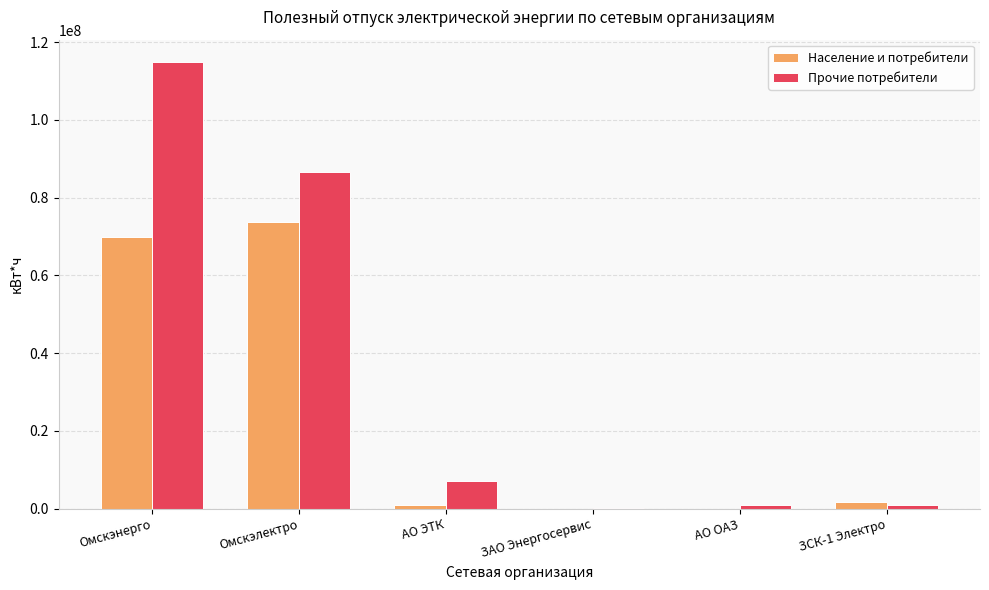

What is the sum of all Прочие потребители values?

210534491.6